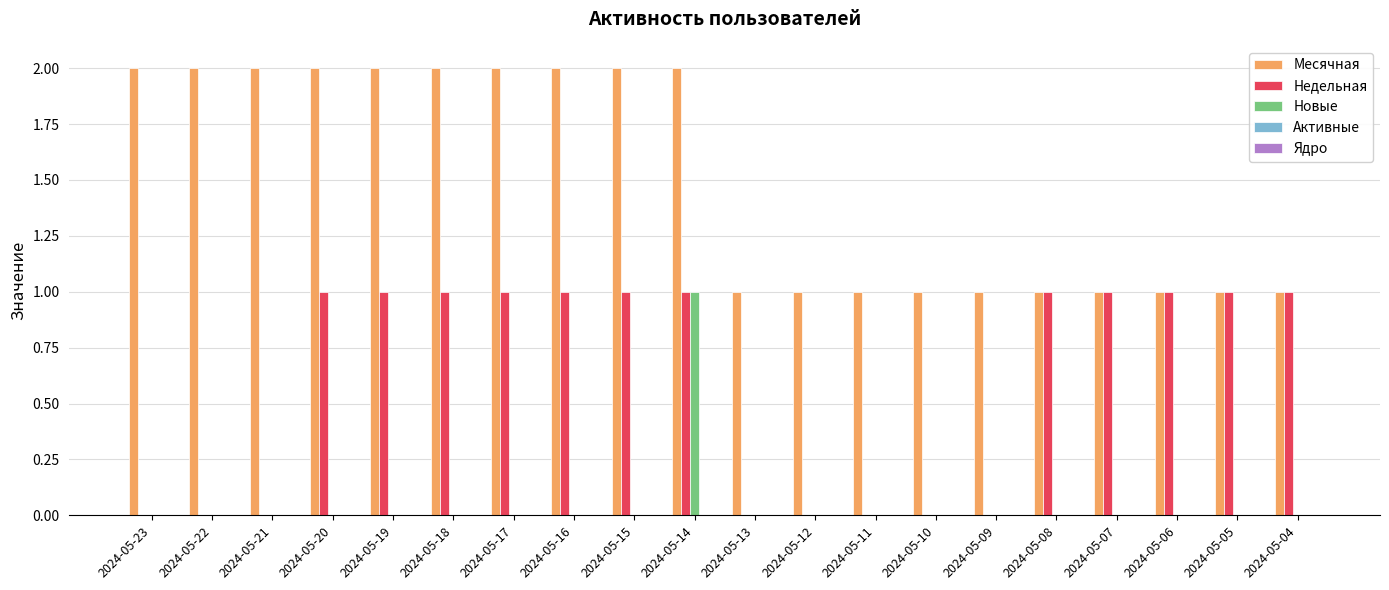

What is the sum of all Месячная values?

30